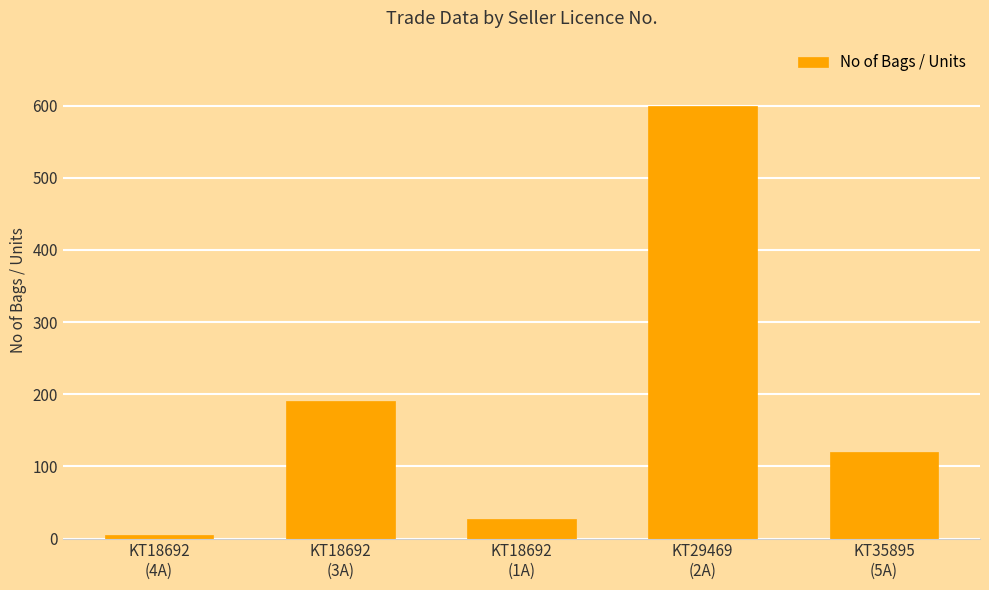

The chart shows a value of 27 at KT18692
(1A). True or false?

True